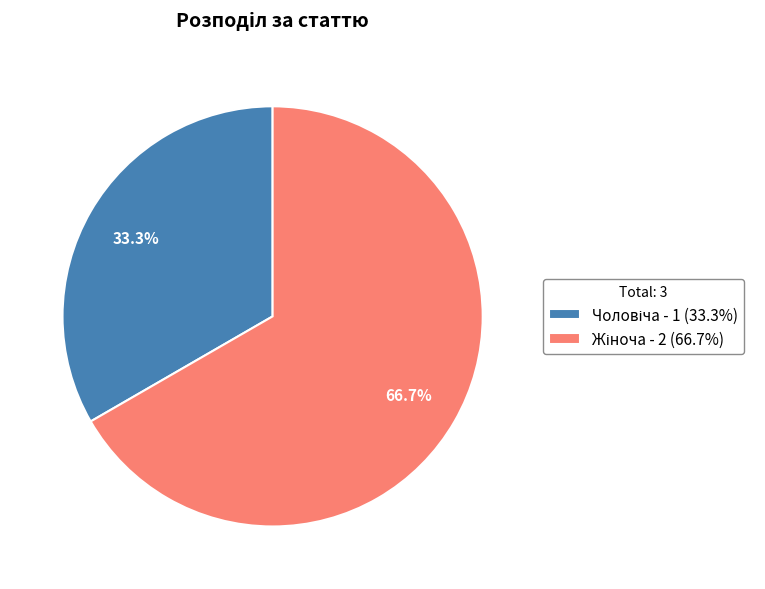

Does any single category account for the majority?

Yes